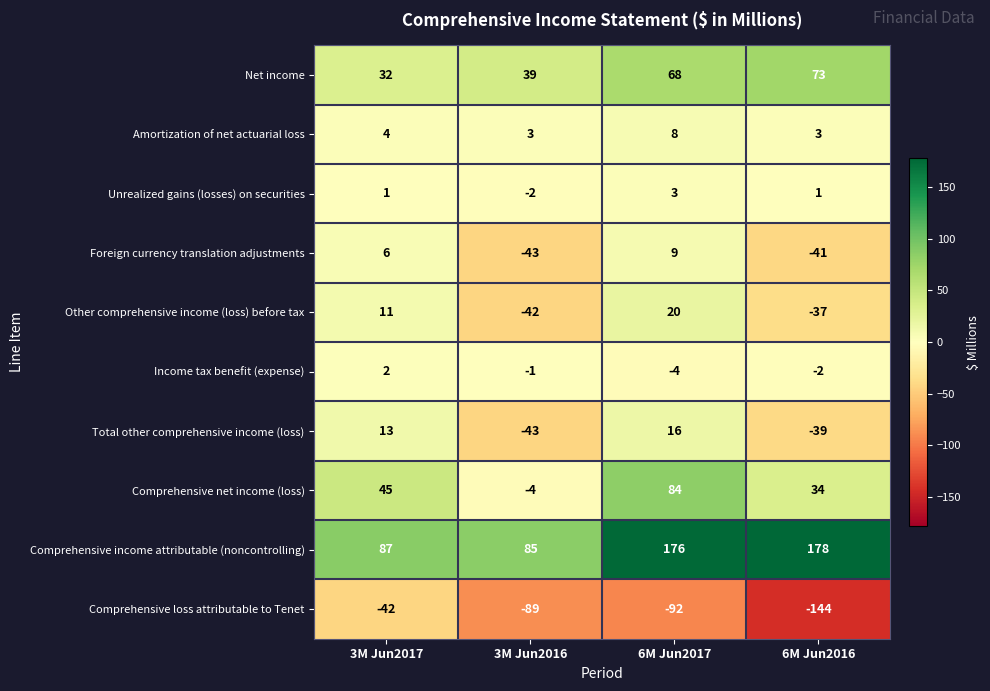

What is the sum of the Comprehensive net income (loss) values at 3M Jun2017 and 6M Jun2017?

129